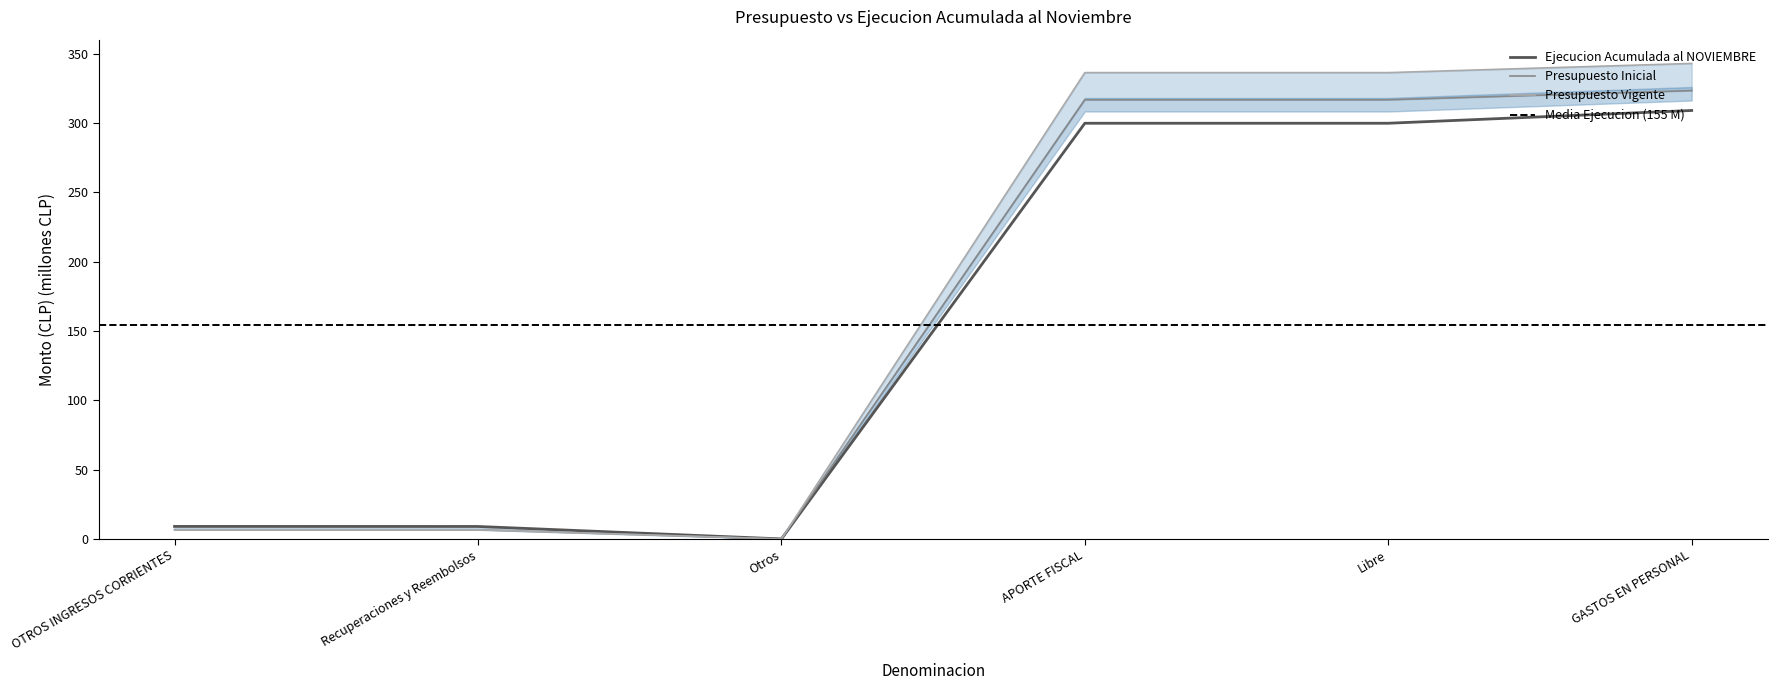

How many interior local valleys does the Presupuesto Vigente series have?

1